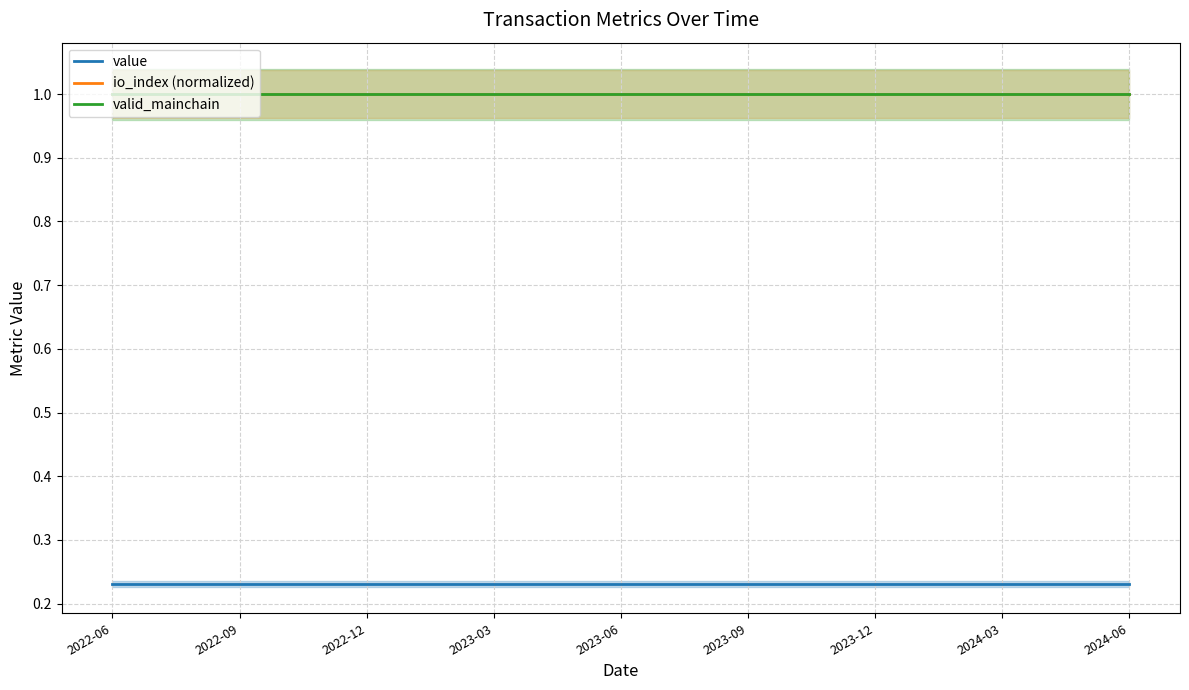

What is the sum of the valid_mainchain values at 11 and 2023-12?

2.0